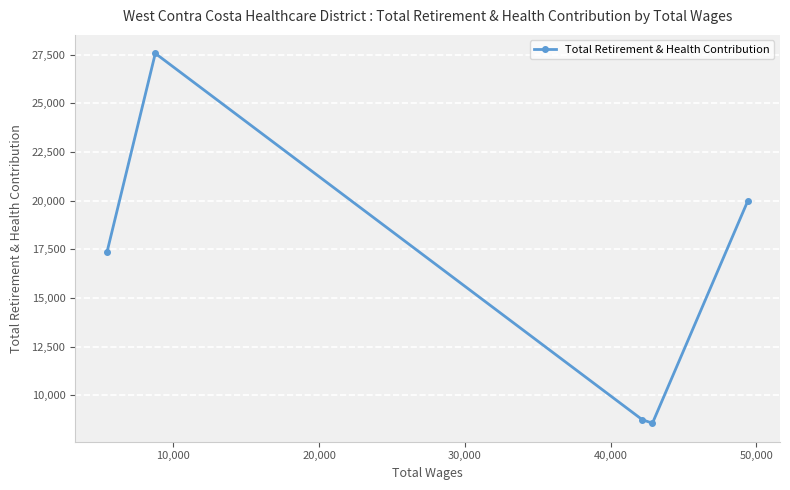

True or false: the data has more than 0 interior local peaks.

True